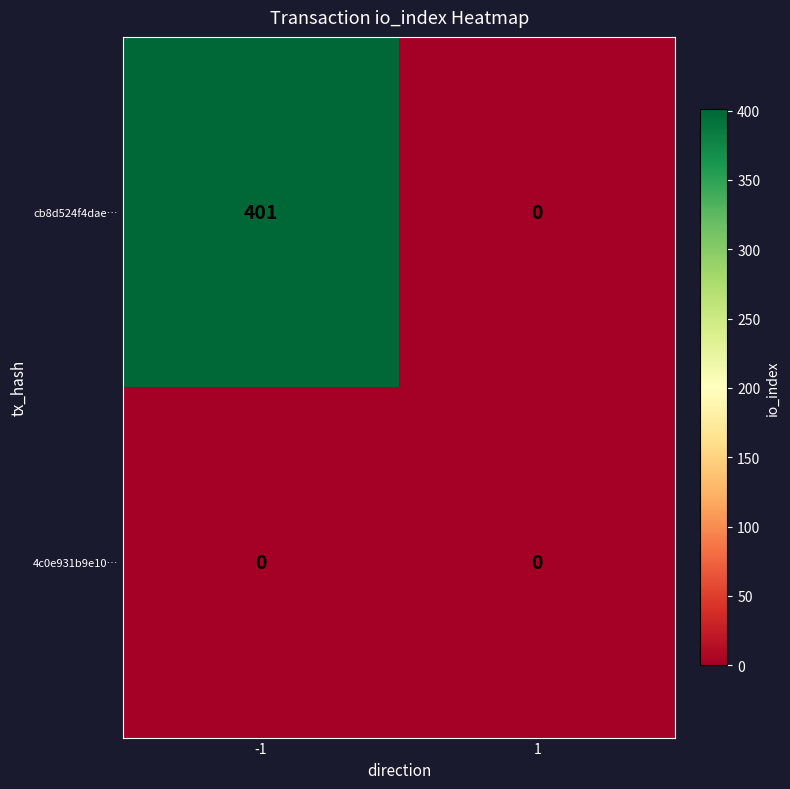

Which series has the largest range (max minus min)?

cb8d524f4dae…